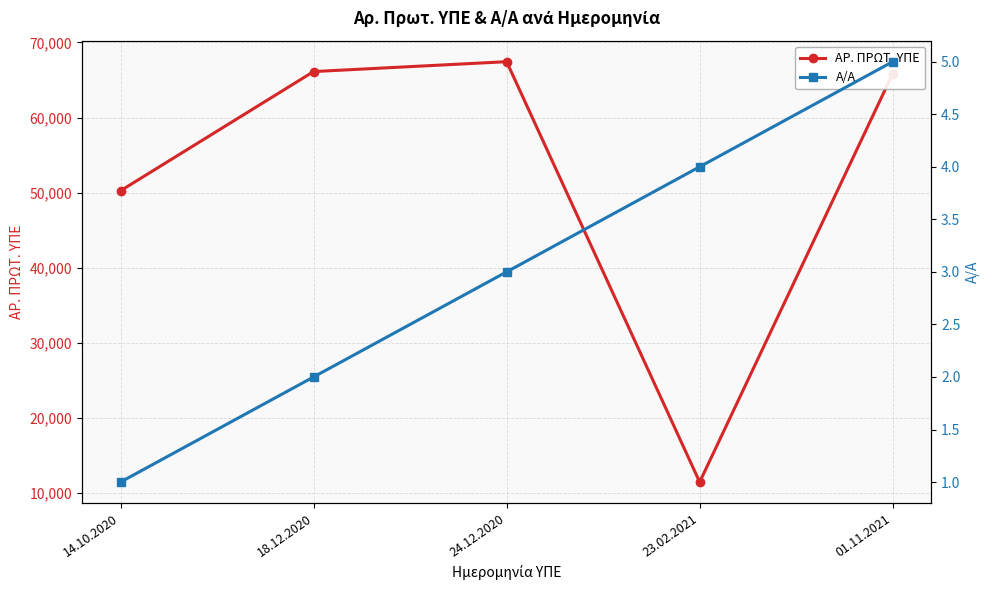

Is it true that Α/Α equals 2 at 18.12.2020?

True